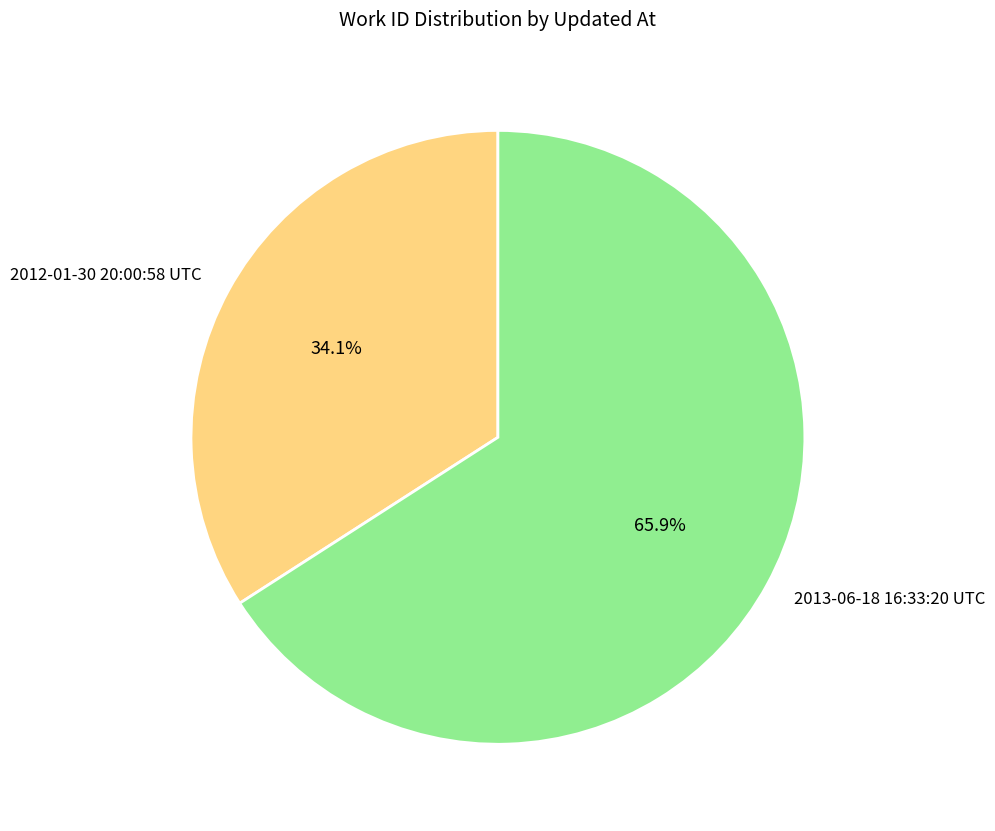

Is 2013-06-18 16:33:20 UTC the majority of the pie?

Yes